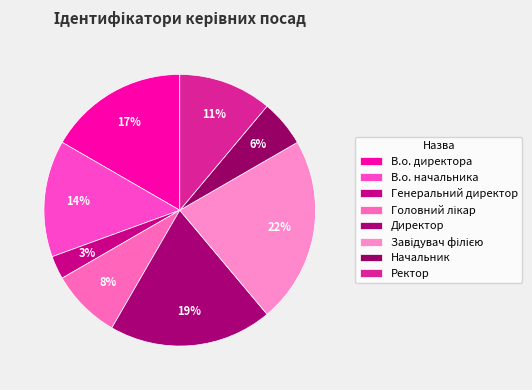

How many segments does this pie chart have?

8